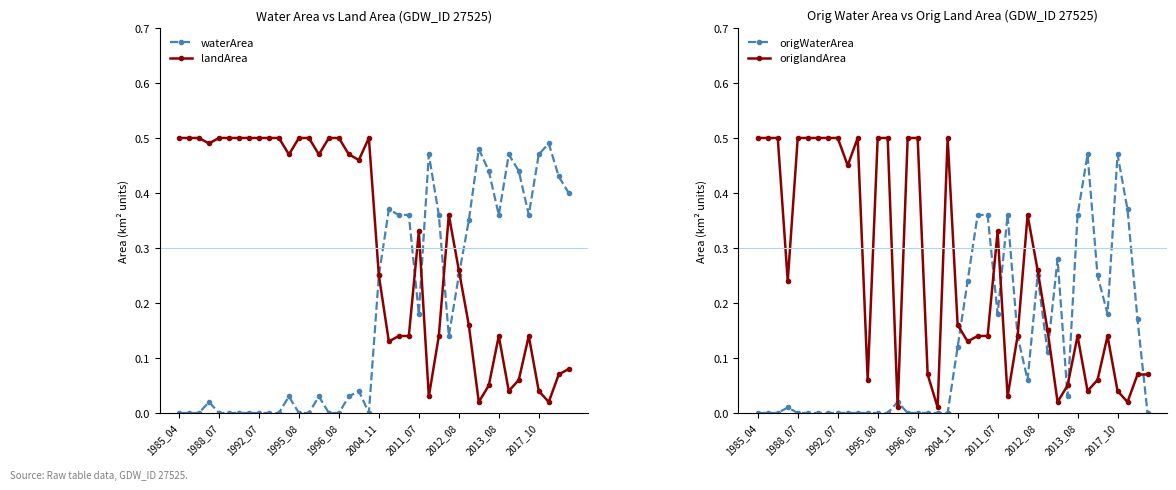

Which category has the highest value in the waterArea series?

37